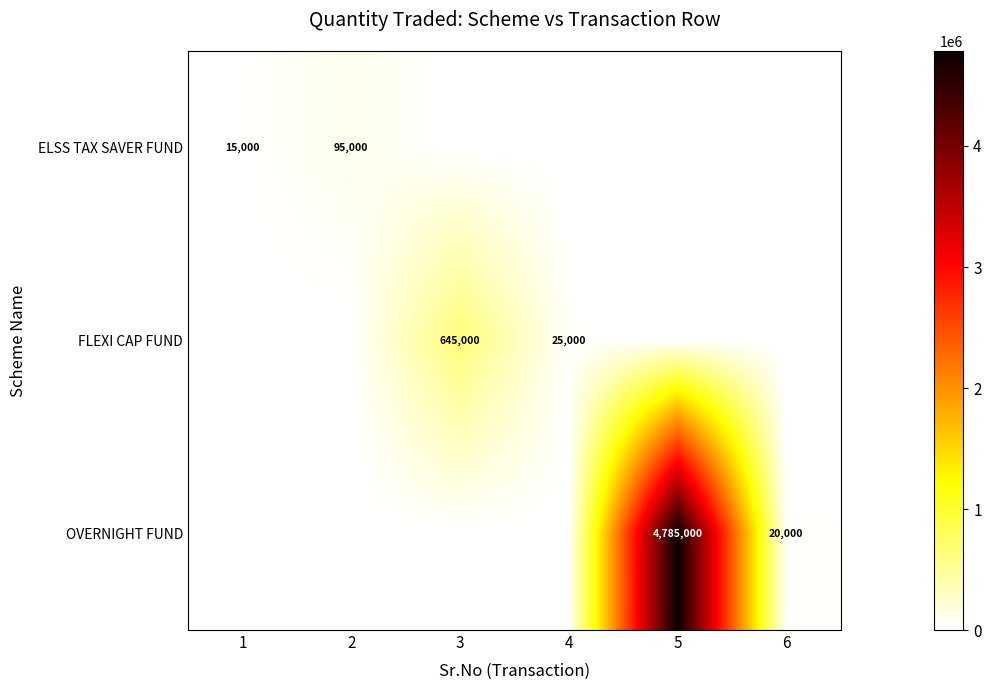

Is it true that ELSS TAX SAVER FUND equals 15000 at 1?

True